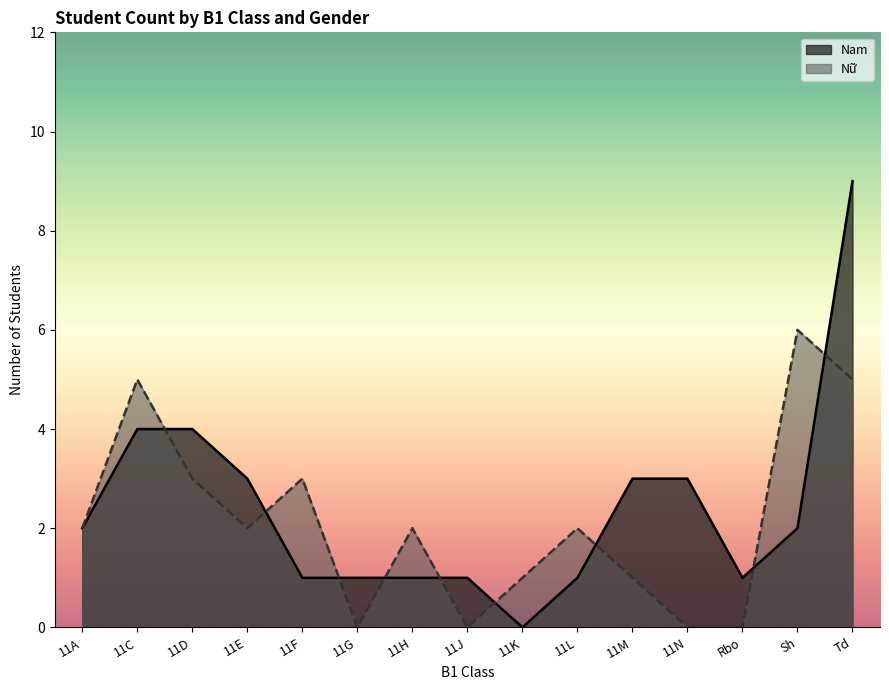

Rank the series by their average value, from lowest to highest.

Nữ, Nam